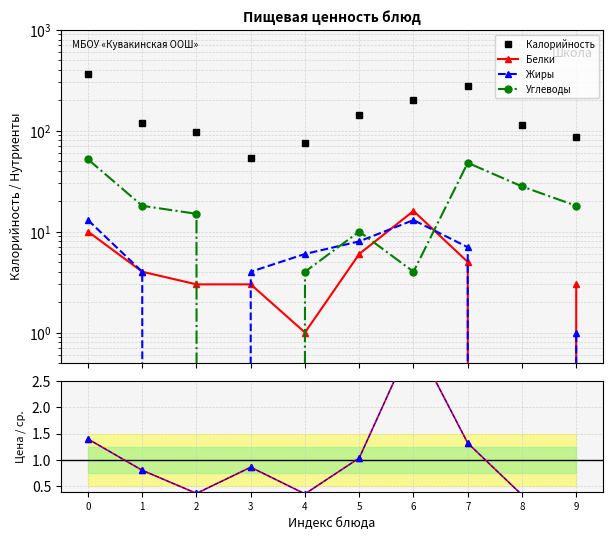

At which label does Белки reach its minimum?

8